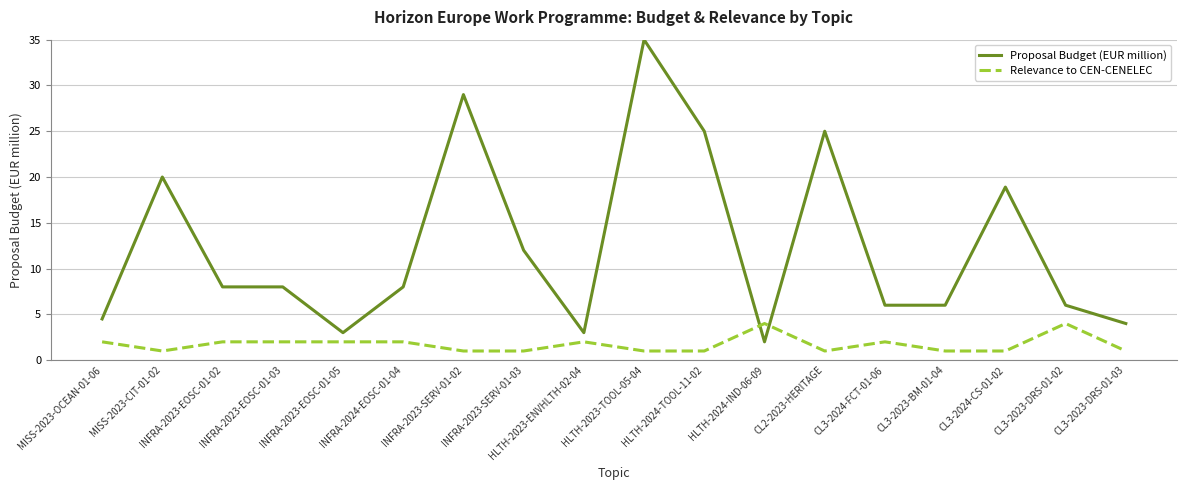

Reading left to right, extract all data points from this chart.

Proposal Budget (EUR million): MISS-2023-OCEAN-01-06=4.5	MISS-2023-CIT-01-02=20.0	INFRA-2023-EOSC-01-02=8.0	INFRA-2023-EOSC-01-03=8.0	INFRA-2023-EOSC-01-05=3.0	INFRA-2024-EOSC-01-04=8.0	INFRA-2023-SERV-01-02=29.0	INFRA-2023-SERV-01-03=12.0	HLTH-2023-ENVHLTH-02-04=3.0	HLTH-2023-TOOL-05-04=35.0	HLTH-2024-TOOL-11-02=25.0	HLTH-2024-IND-06-09=2.0	CL2-2023-HERITAGE=25.0	CL3-2024-FCT-01-06=6.0	CL3-2023-BM-01-04=6.0	CL3-2024-CS-01-02=18.9	CL3-2023-DRS-01-02=6.0	CL3-2023-DRS-01-03=4.0
Relevance to CEN-CENELEC: MISS-2023-OCEAN-01-06=2.0	MISS-2023-CIT-01-02=1.0	INFRA-2023-EOSC-01-02=2.0	INFRA-2023-EOSC-01-03=2.0	INFRA-2023-EOSC-01-05=2.0	INFRA-2024-EOSC-01-04=2.0	INFRA-2023-SERV-01-02=1.0	INFRA-2023-SERV-01-03=1.0	HLTH-2023-ENVHLTH-02-04=2.0	HLTH-2023-TOOL-05-04=1.0	HLTH-2024-TOOL-11-02=1.0	HLTH-2024-IND-06-09=4.0	CL2-2023-HERITAGE=1.0	CL3-2024-FCT-01-06=2.0	CL3-2023-BM-01-04=1.0	CL3-2024-CS-01-02=1.0	CL3-2023-DRS-01-02=4.0	CL3-2023-DRS-01-03=1.0